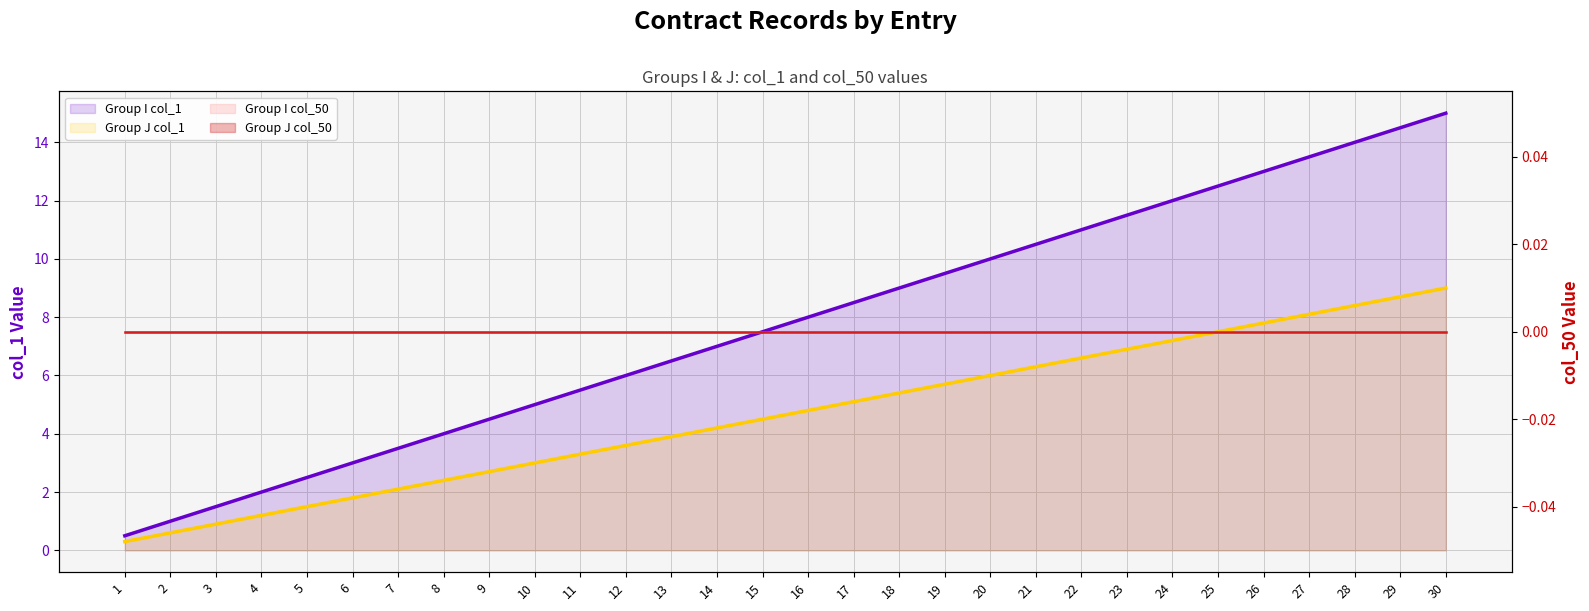

True or false: Group J col_50 line and Group J col_1 line cross at least once.

False